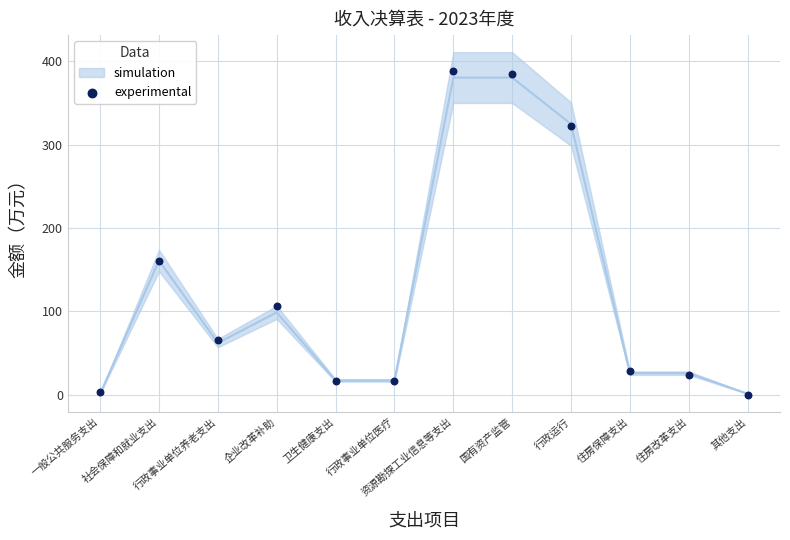

What is the average Y value?

126.3